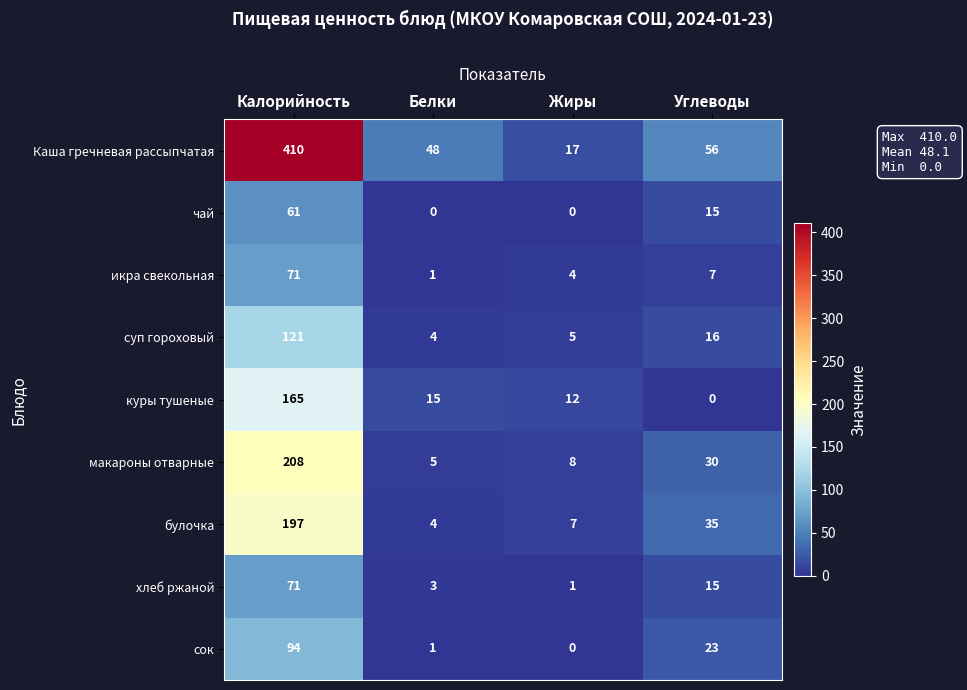

Which series has the largest total across all categories?

Каша гречневая рассыпчатая